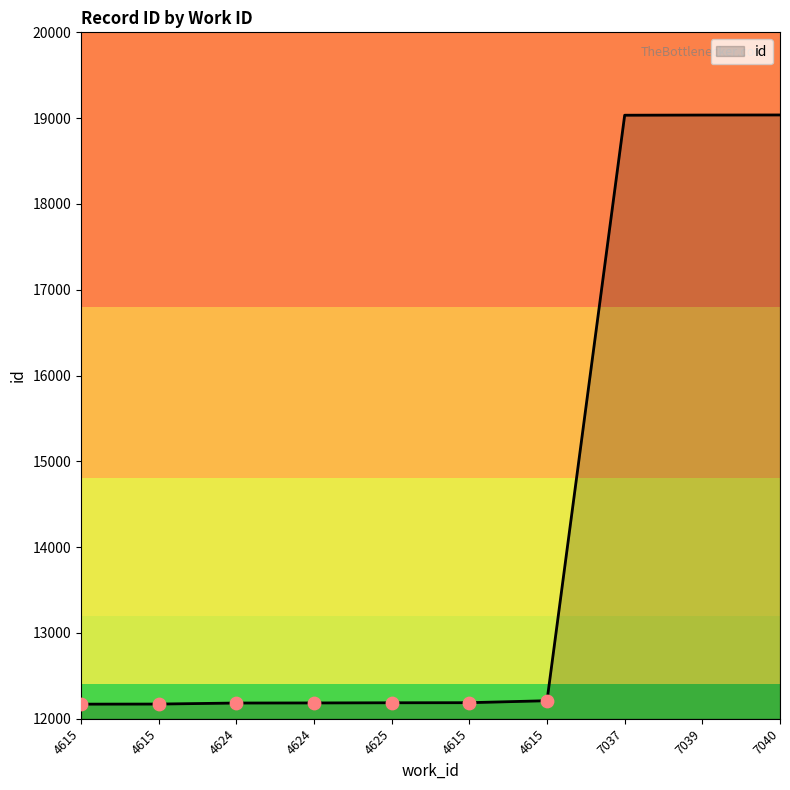

What is the change in value from 4615 to 4615?

+23